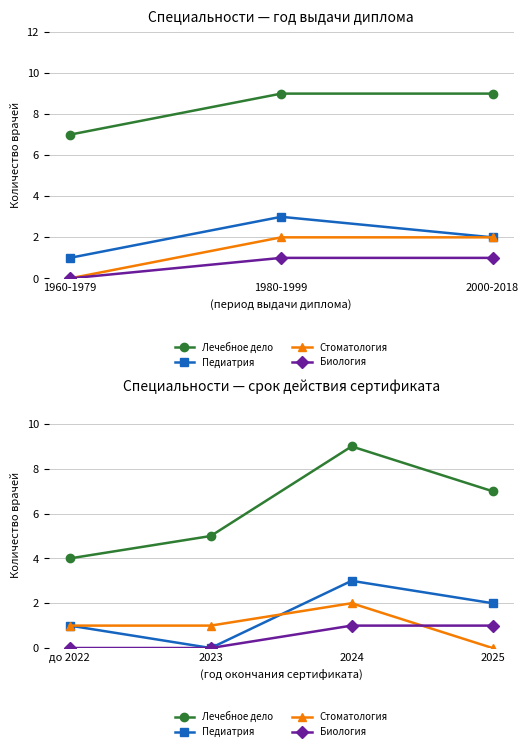

Reading left to right, what are all the values shown in this chart?

Лечебное дело: 4	5	9	7
Педиатрия: 1	0	3	2
Стоматология: 1	1	2	0
Биология: 0	0	1	1